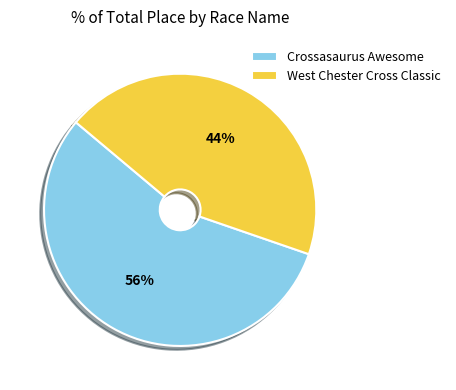

To the nearest percent, what percentage of the pie is Crossasaurus Awesome?

56%